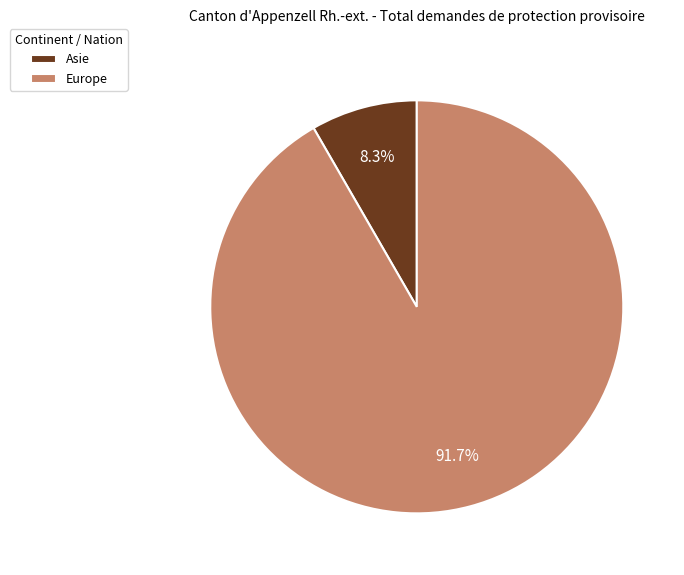

Is there a majority slice in this chart?

Yes